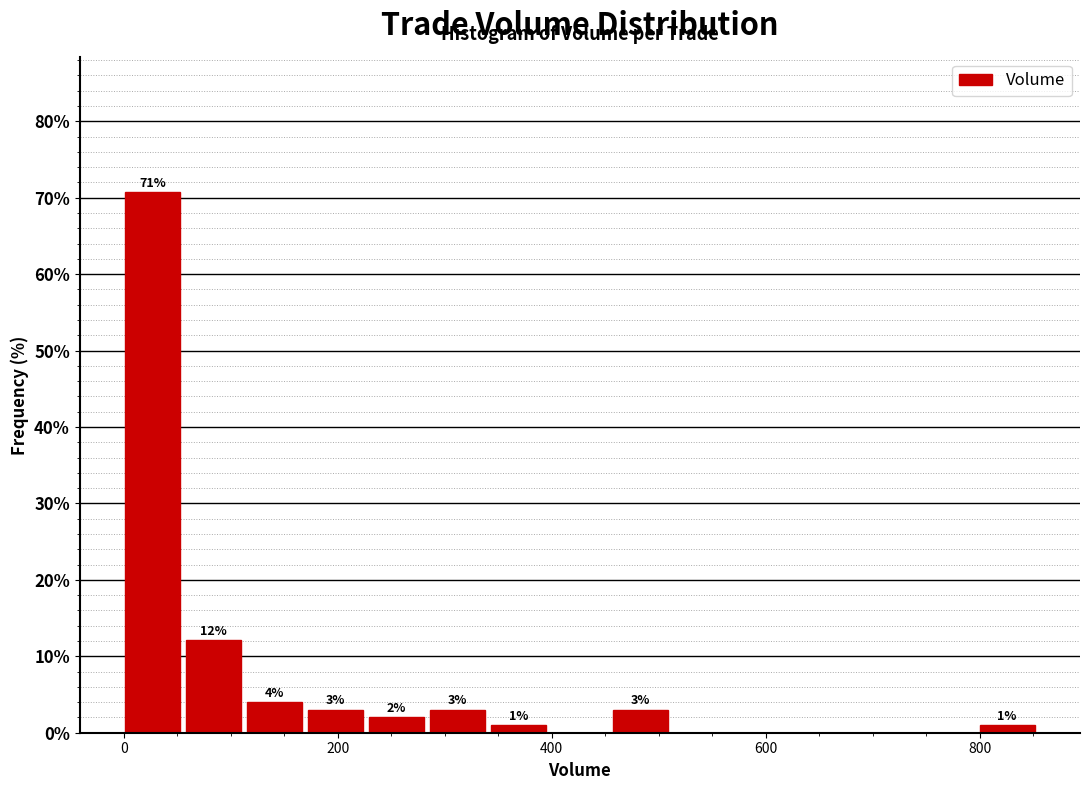

Around what value on the x-axis is the tallest bar? Give the approximate position of its centre, as read against the axis.

20